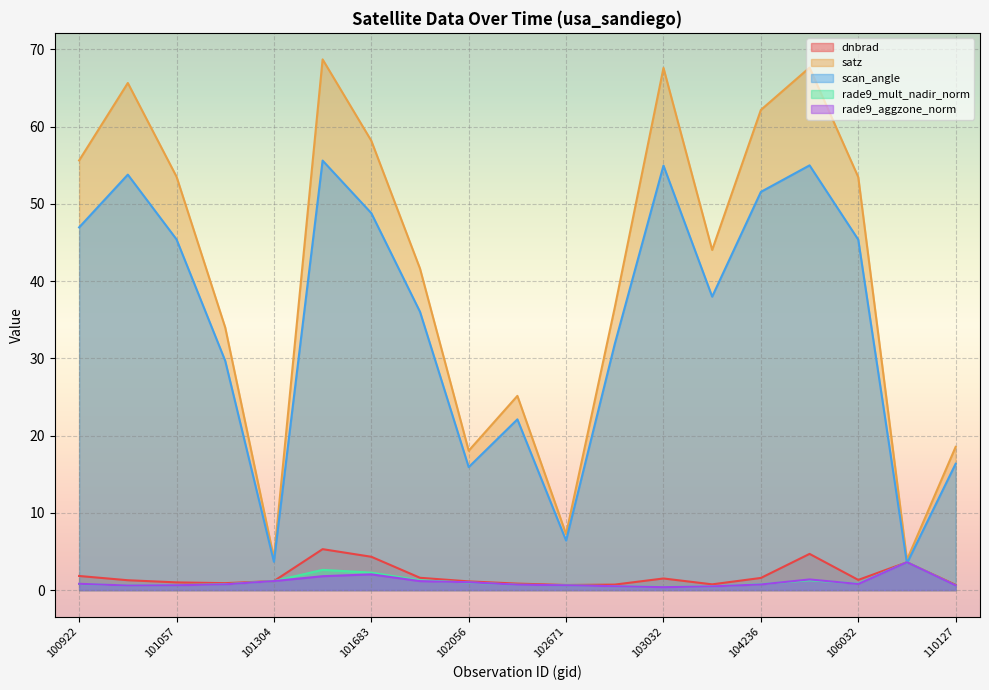

After their last crossing, which series has the higher values: dnbrad or rade9_aggzone_norm?

dnbrad